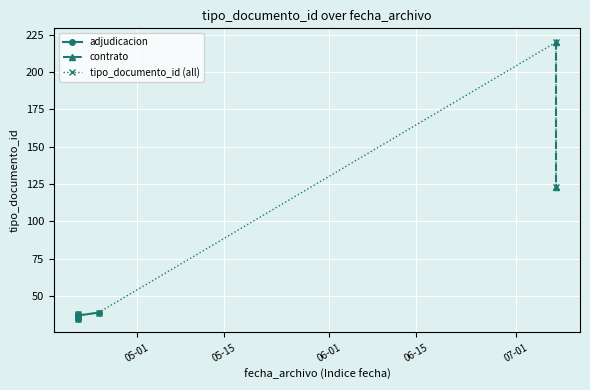

True or false: the data shows 11 at 2023-04-21 11:42:41.

False